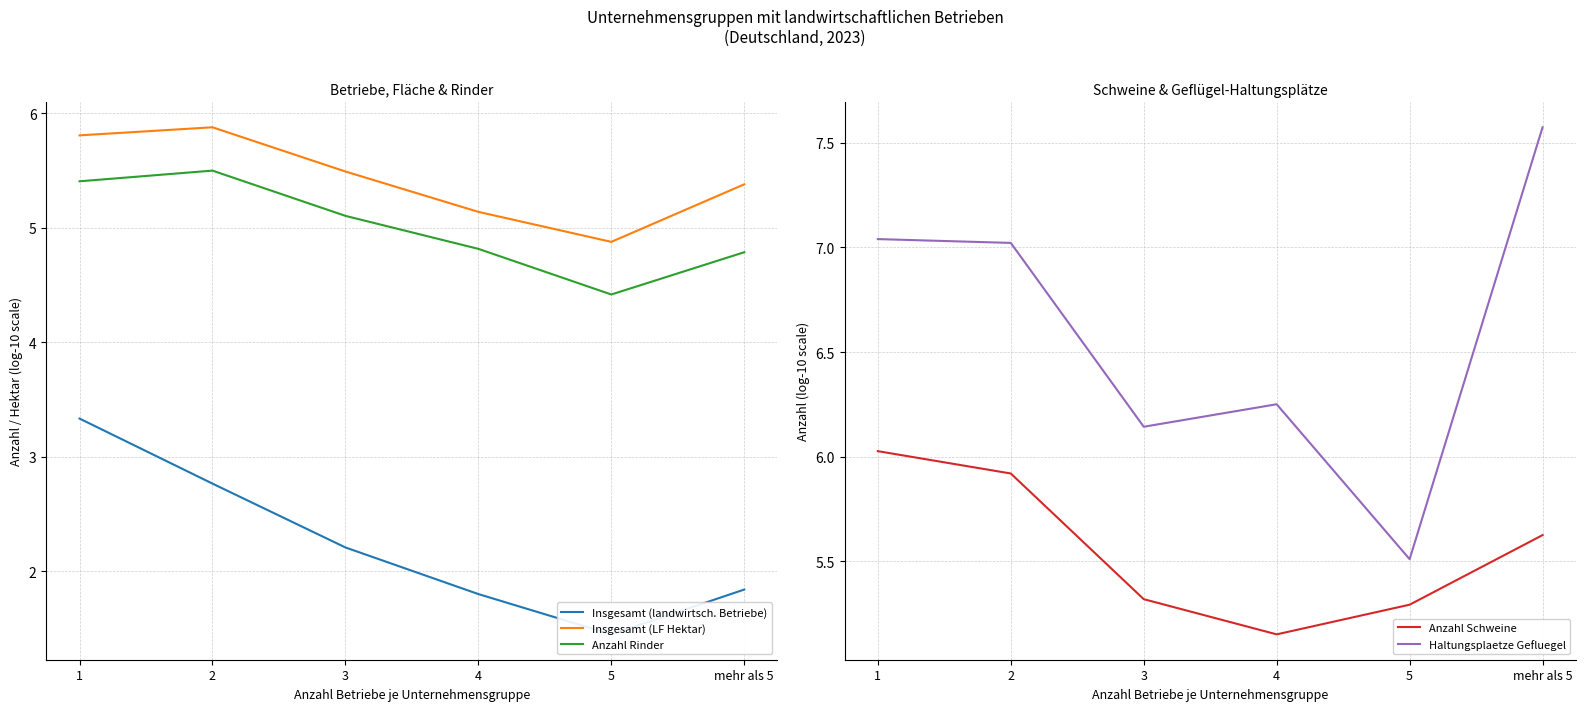

Which series changed the most between 3 and 4?

Insgesamt (landwirtsch. Betriebe)